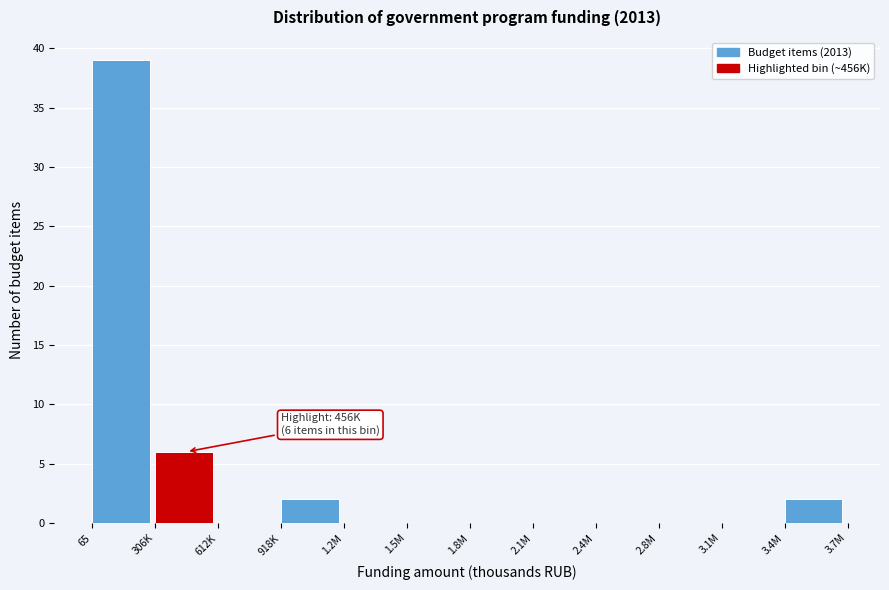

Reading right to left, extract all data points from this chart.

3.4M=2	3.1M=0	2.8M=0	2.4M=0	2.1M=0	1.8M=0	1.5M=0	1.2M=0	918K=2	612K=0	306K=6	65=39